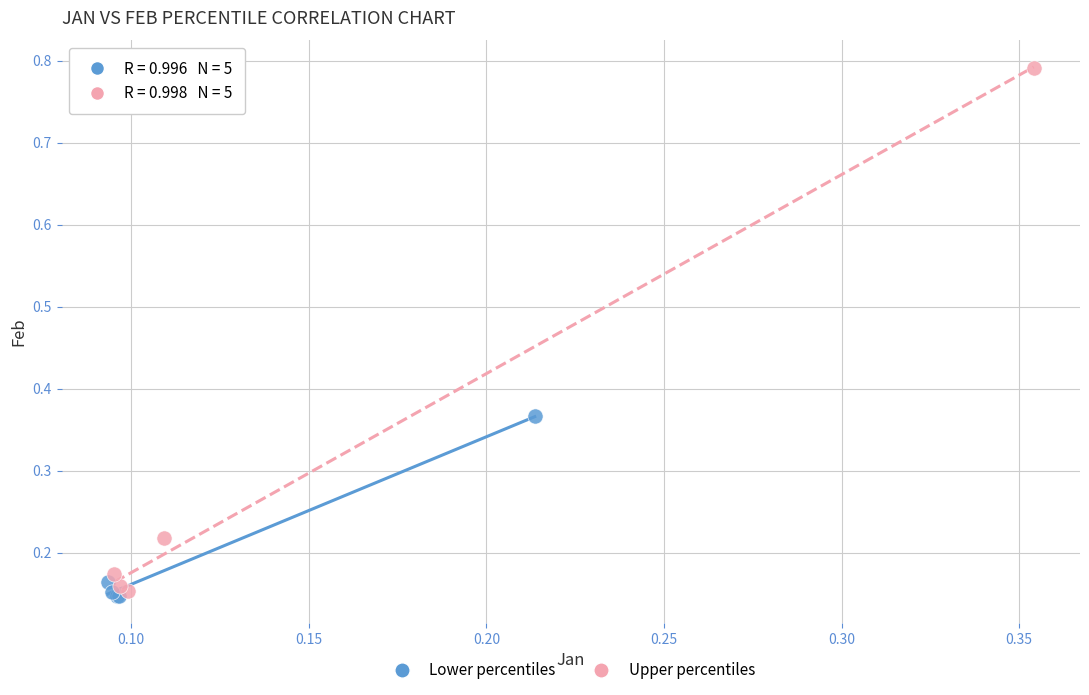

Which series has the largest Y range (max minus min)?

Upper percentiles